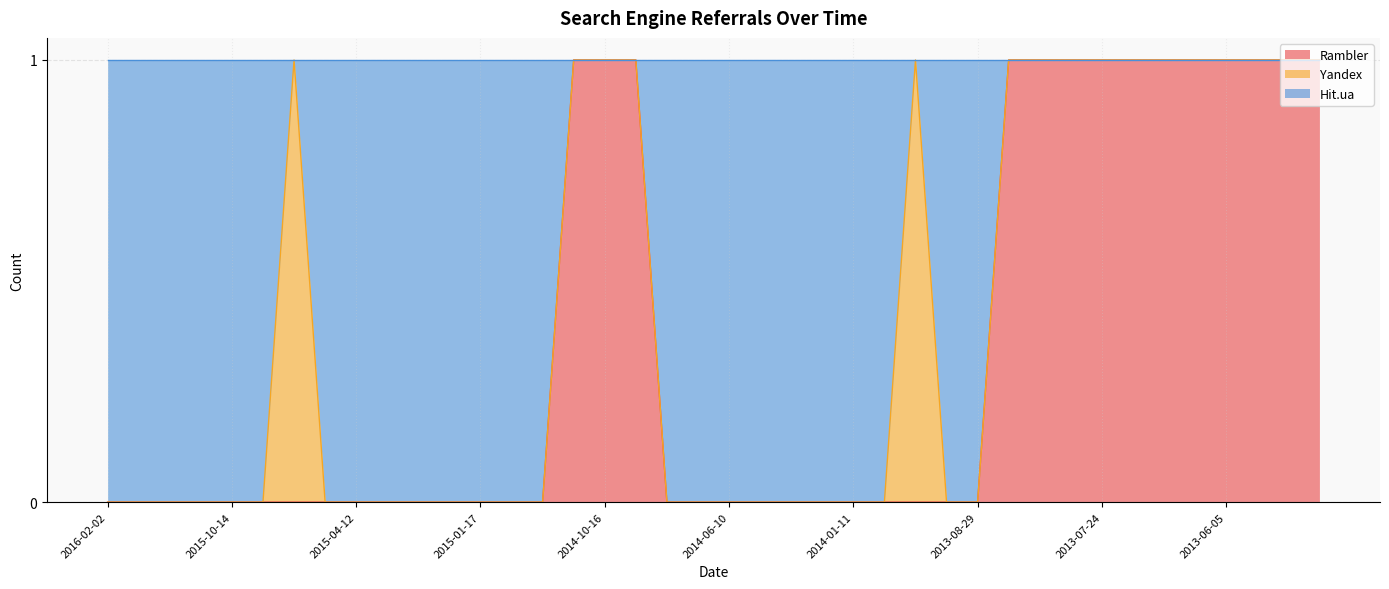

Does the chart display data point markers on the line(s)?

No